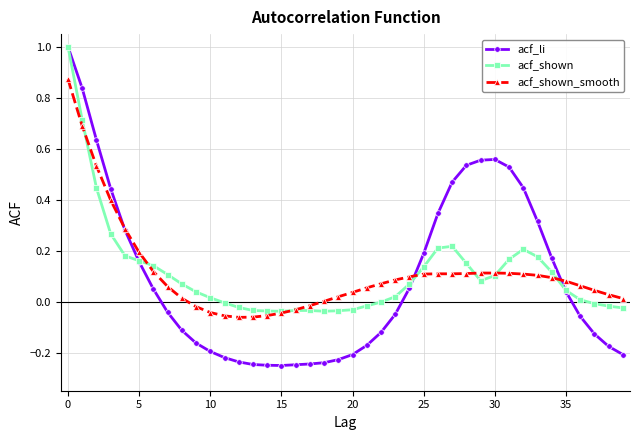

What is the sum of all acf_shown values?

4.4